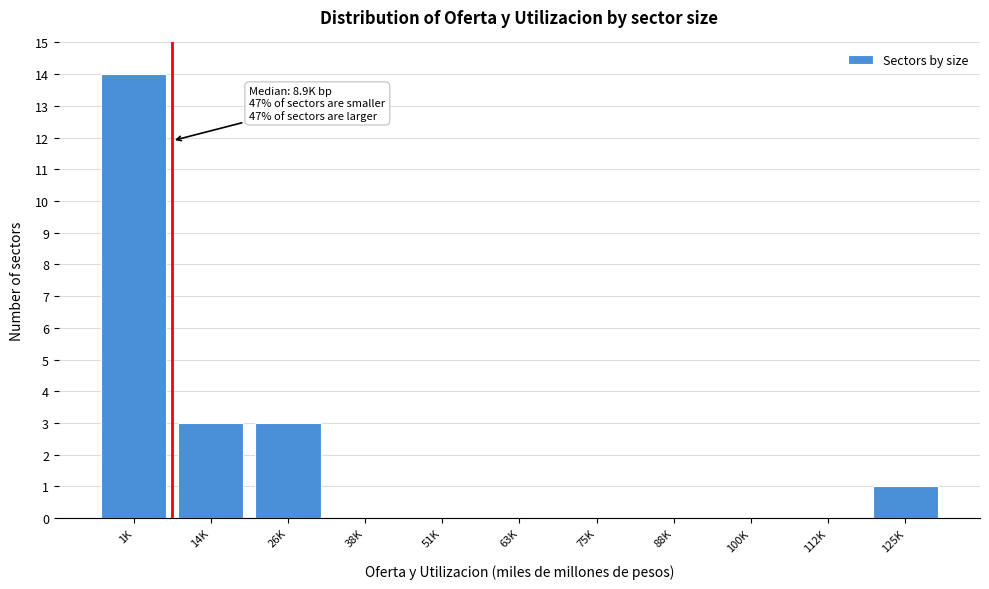

Reading left to right, transcribe all the data shown in this chart.

1K=14	14K=3	26K=3	38K=0	51K=0	63K=0	75K=0	88K=0	100K=0	112K=0	125K=1